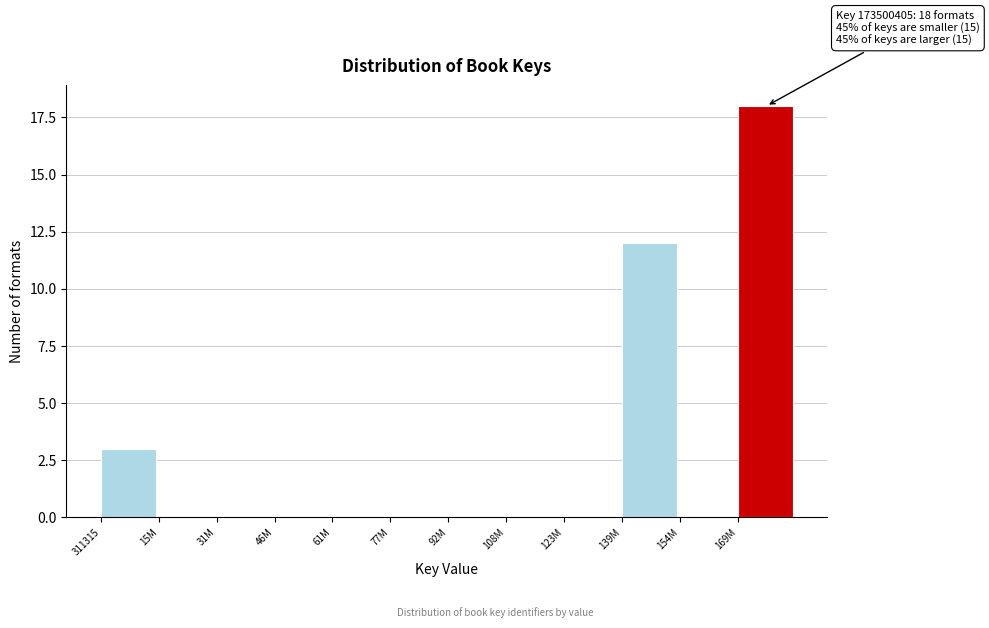

Reading left to right, list all the values displayed in this chart.

311315=3	15M=0	31M=0	46M=0	61M=0	77M=0	92M=0	108M=0	123M=0	139M=12	154M=0	169M=18